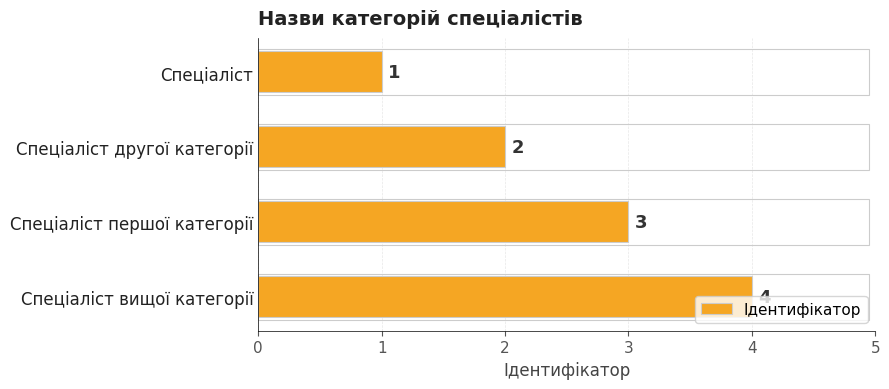

At which label is the value closest to 2?

Спеціаліст другої категорії